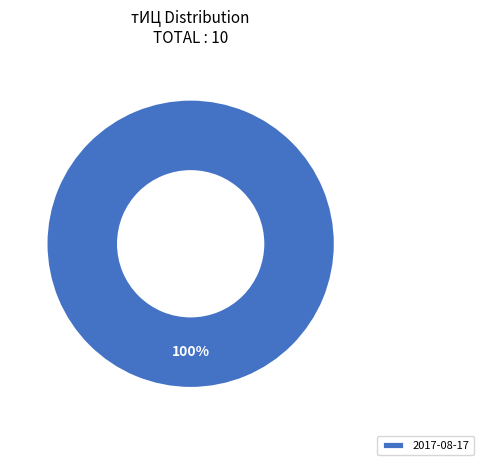

How many segments does this pie chart have?

1